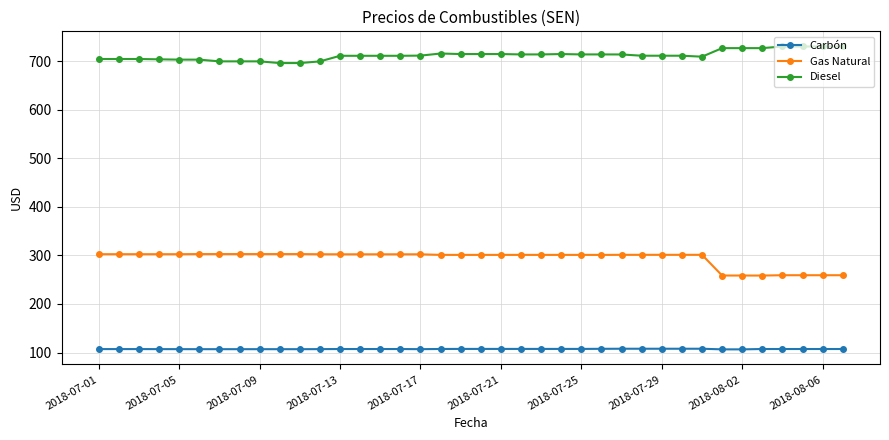

True or false: Gas Natural and Carbón cross at least once.

False